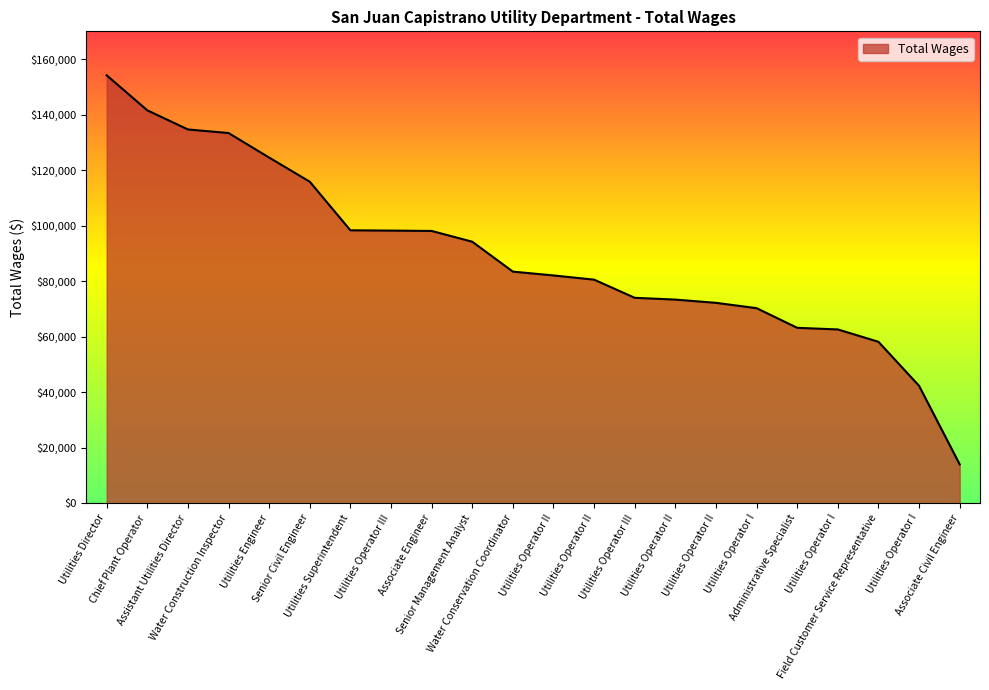

What is the maximum value shown in the chart?

154152